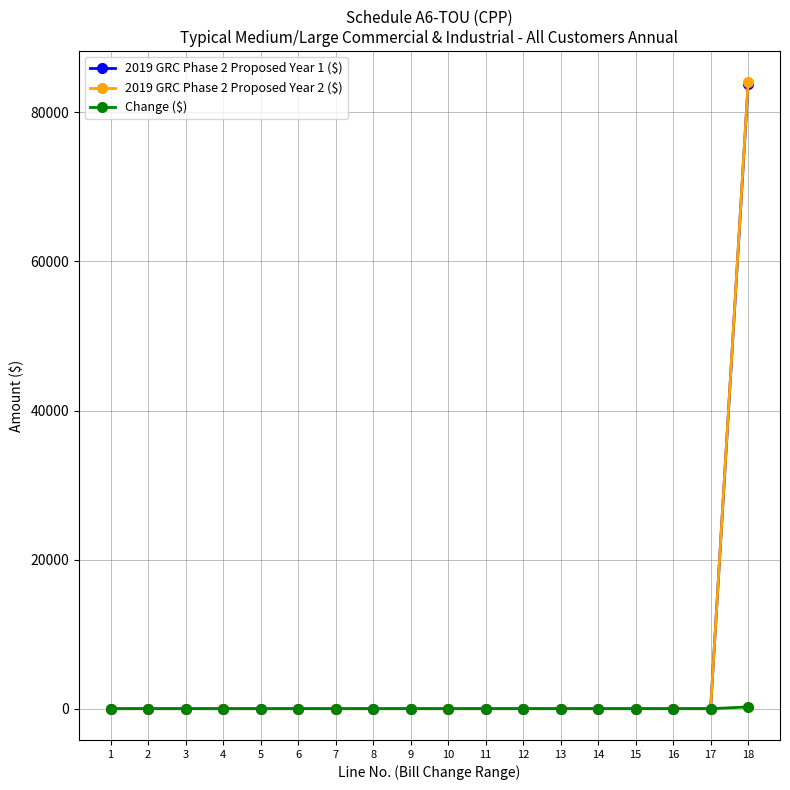

What is the highest value of the 2019 GRC Phase 2 Proposed Year 2 ($) series?

84039.2